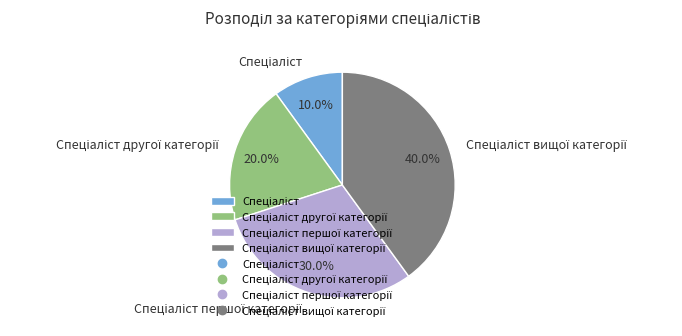

Does any single category account for the majority?

No